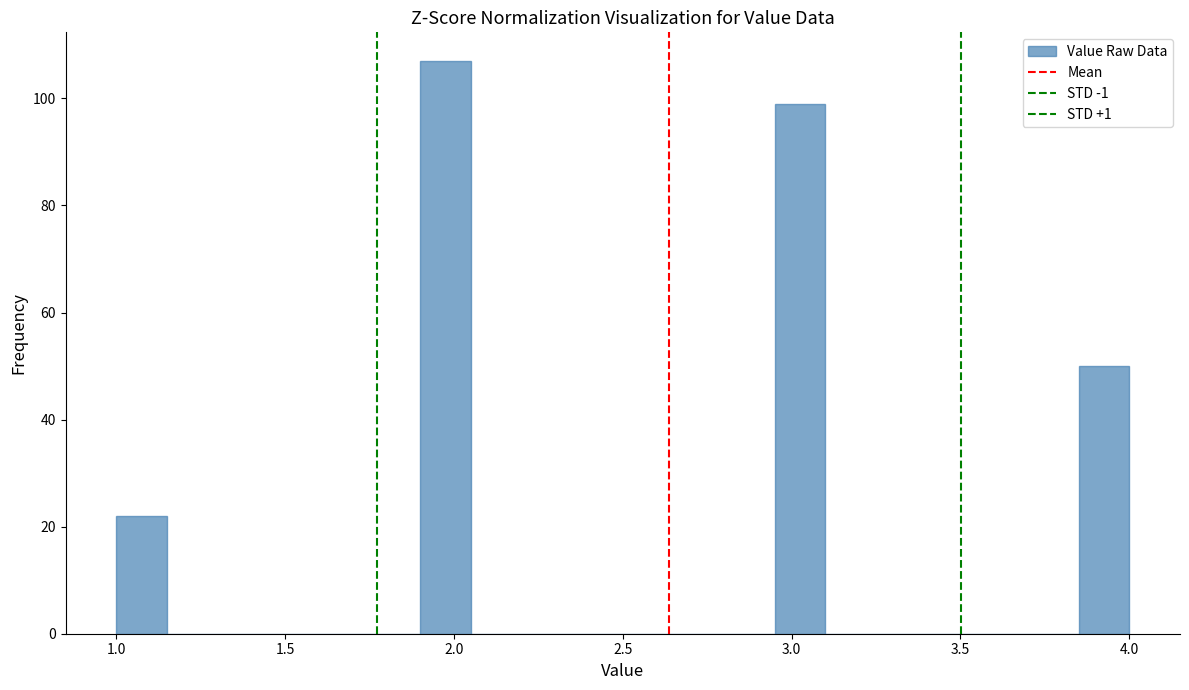

Read against the x-axis, roughly where is the centre of the tallest bar?

2.00